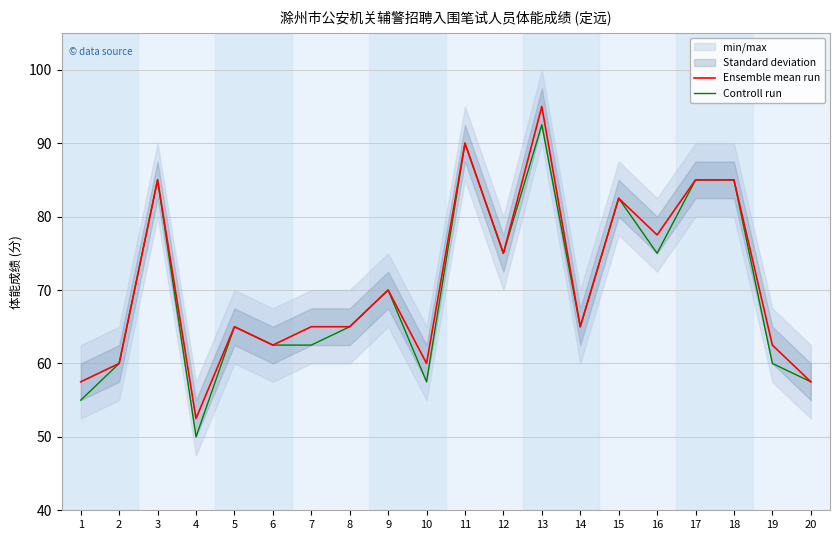

Count the number of data series in this chart.

2